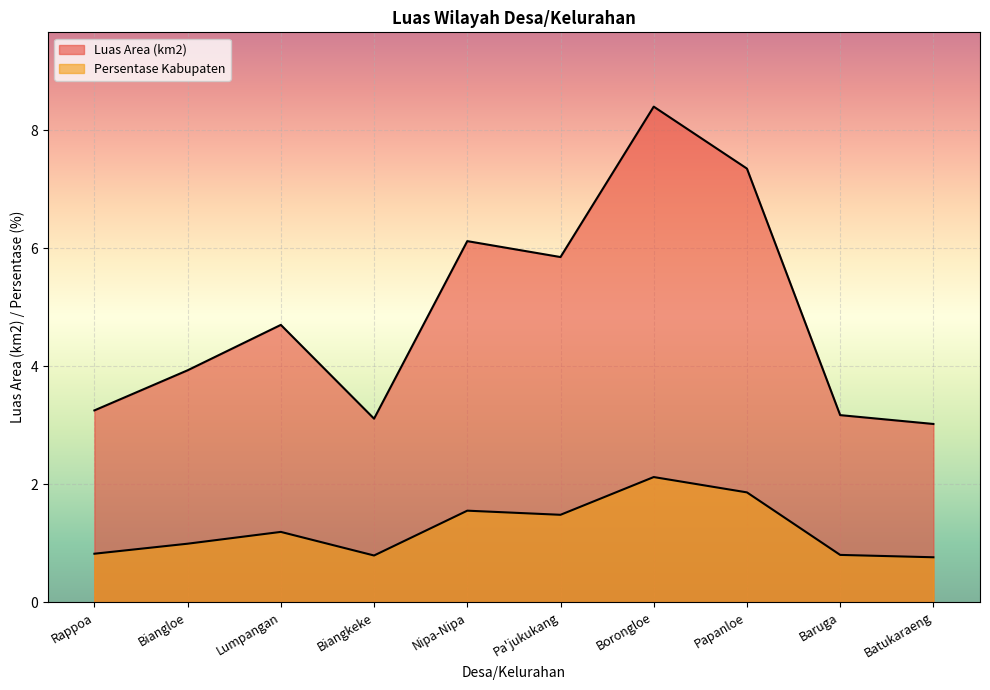

How many interior local valleys does the Persentase Kabupaten series have?

2